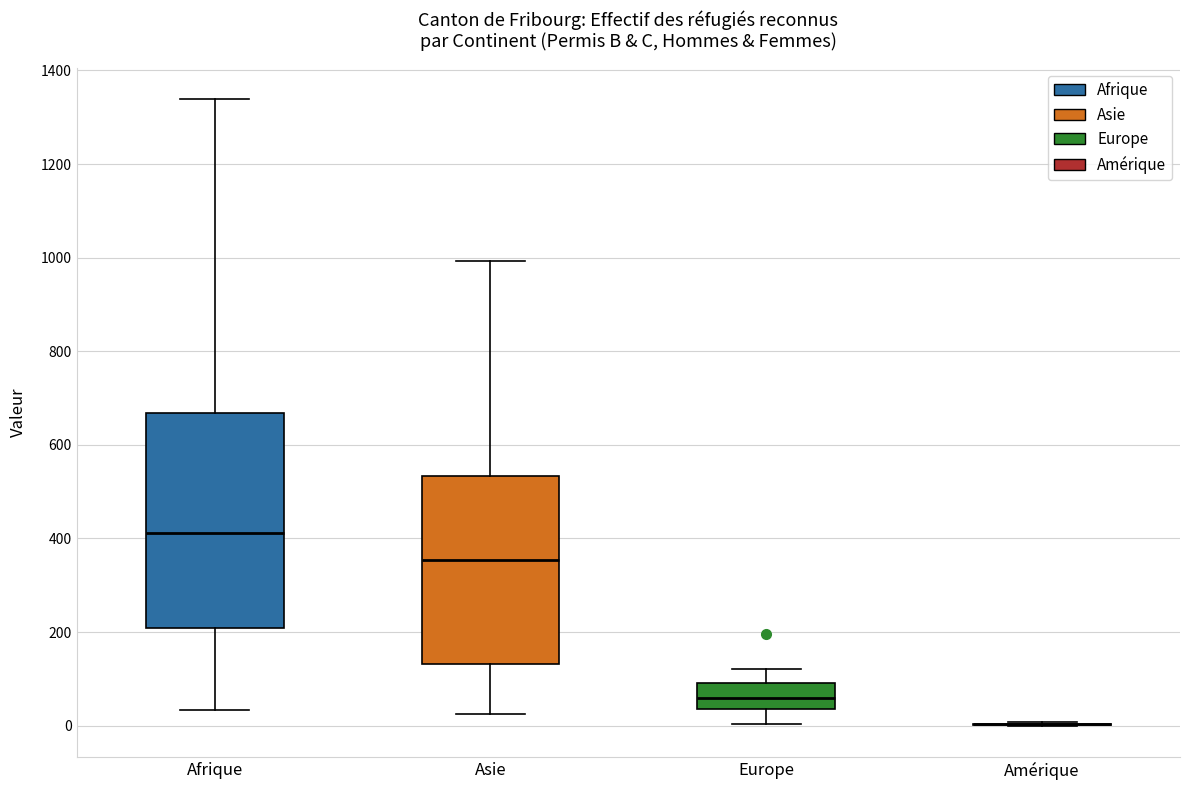

Where does the lower whisker of the box for Afrique end on the y-axis? The values are not printed on the chart, so give them approximately, as read against the axis.

40